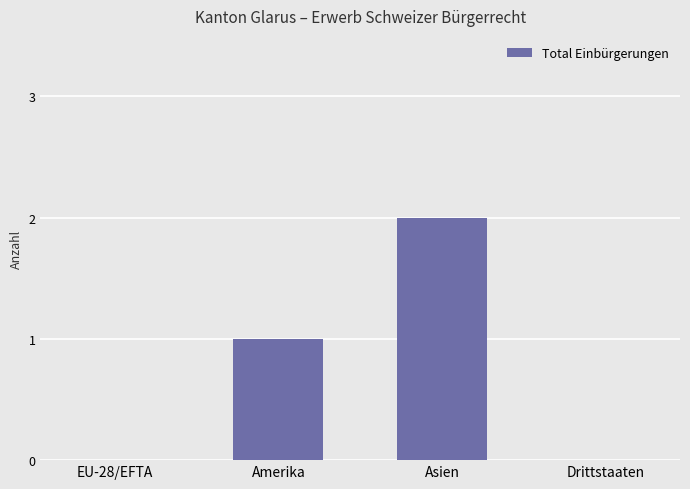

Which has a higher value, Asien or Drittstaaten?

Asien